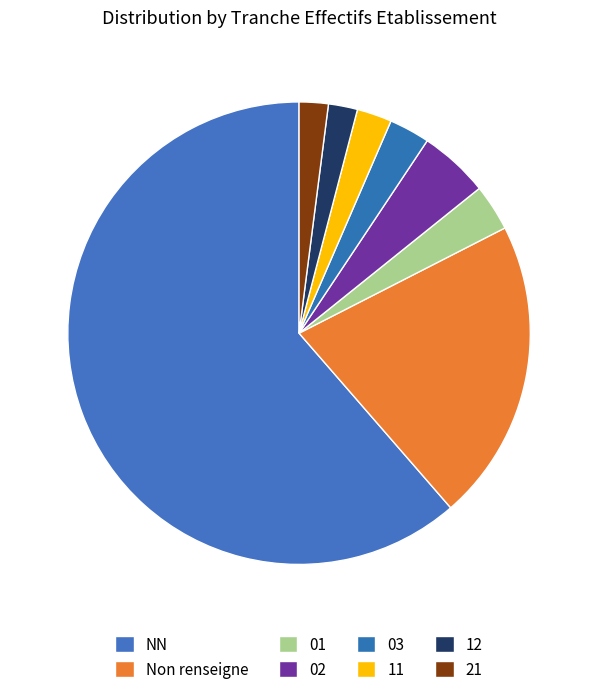

The 01 slice represents 17% of the pie. True or false?

False